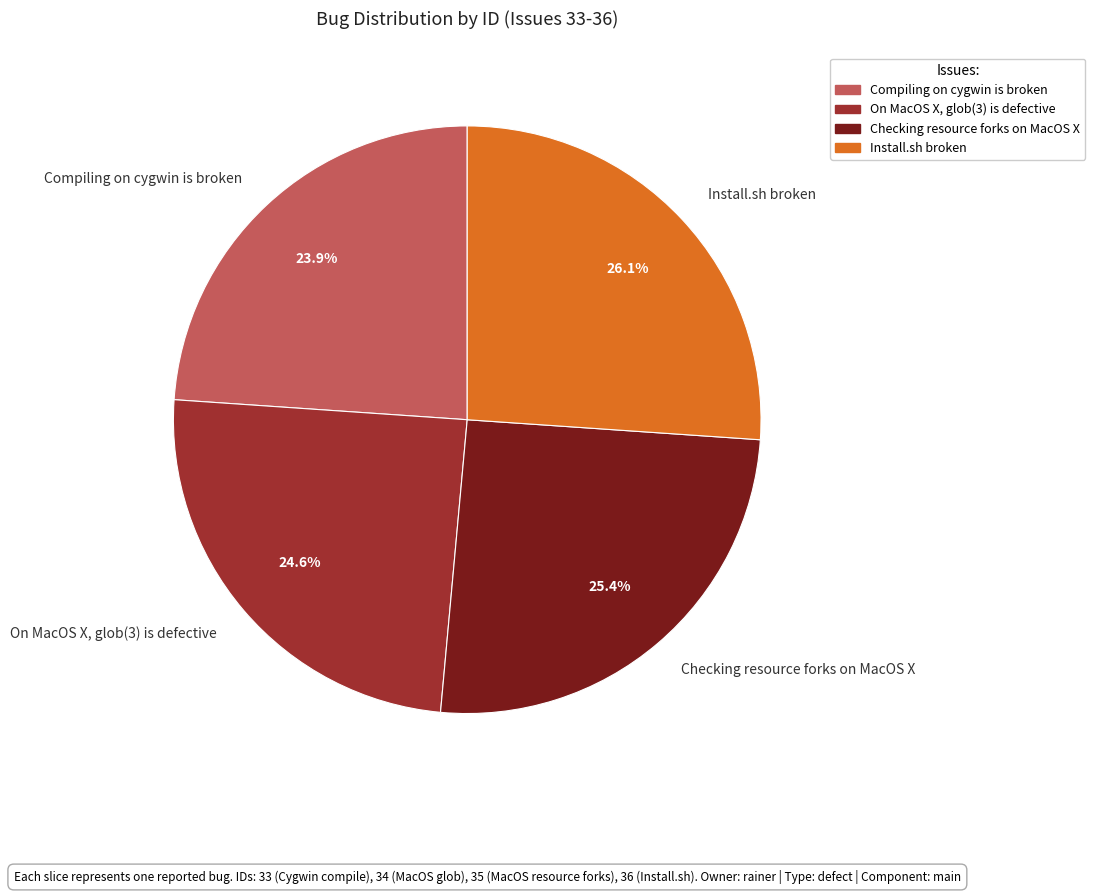

Is there any slice that represents more than half of the pie?

No